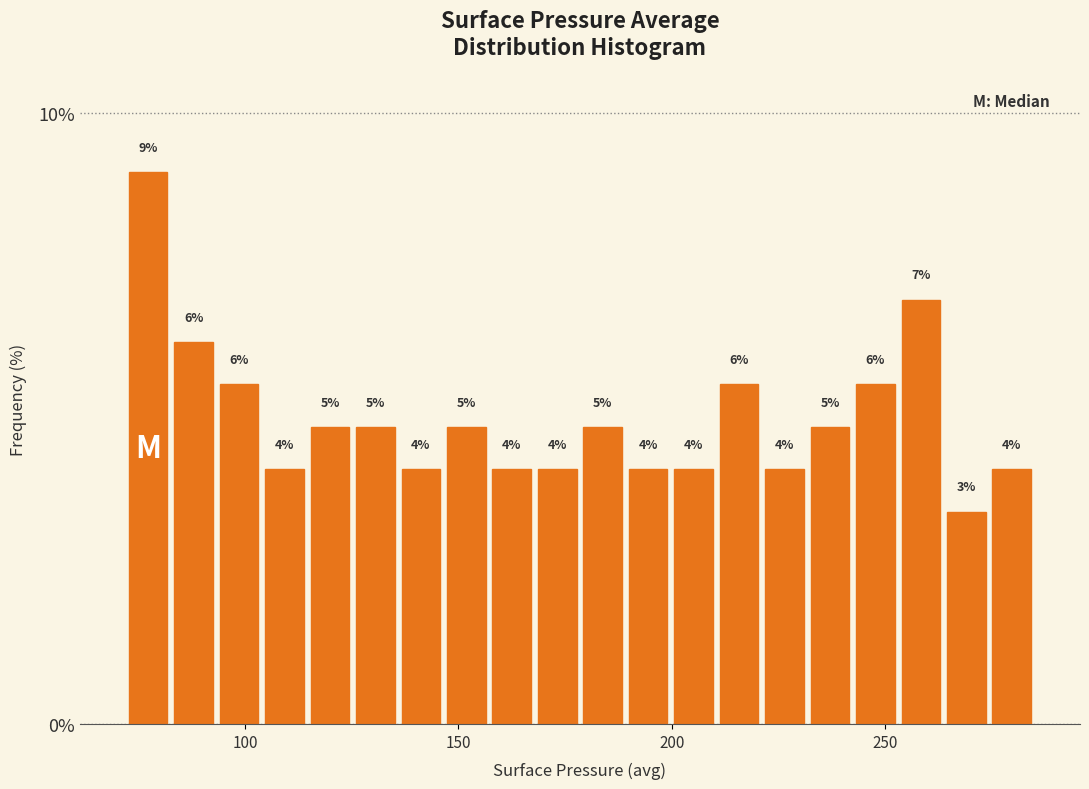

Around what value on the x-axis is the tallest bar? Give the approximate position of its centre, as read against the axis.

75